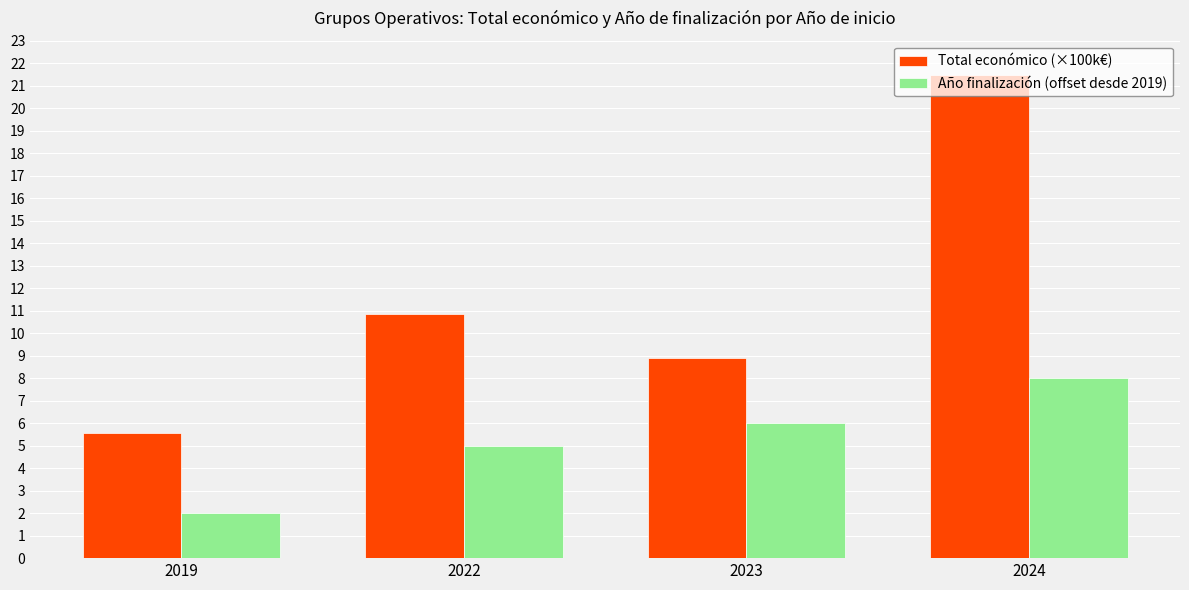

Reading right to left, transcribe all the data shown in this chart.

Total económico (×100k€): 21.5	8.9	10.8	5.6
Año finalización (offset desde 2019): 8.0	6.0	5.0	2.0